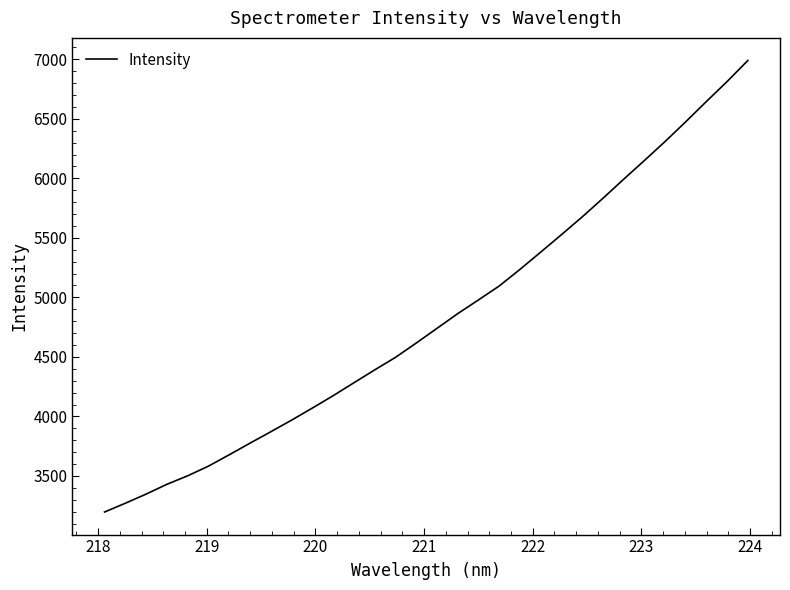

What is the smallest value displayed?

3197.5